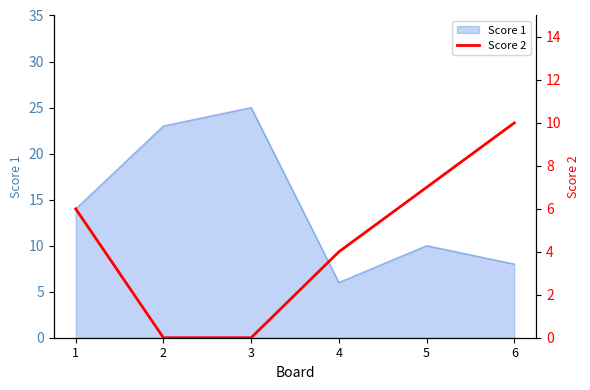

The chart shows a value of 0 at 3. True or false?

True